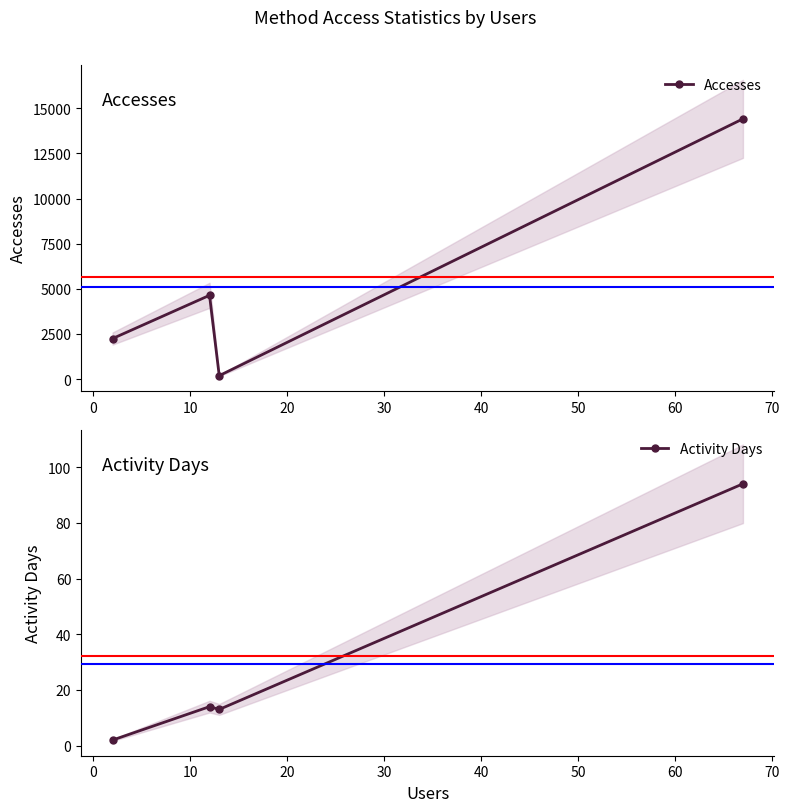

Does the chart display data point markers on the line(s)?

Yes